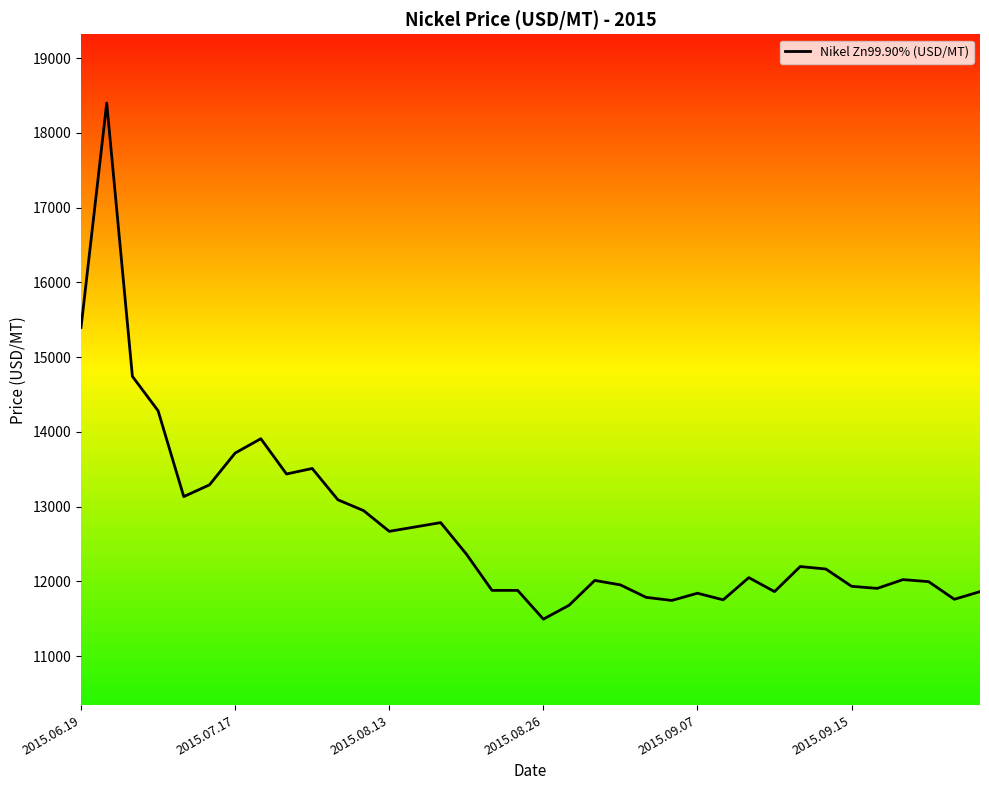

What is the minimum value shown in the chart?

11495.5